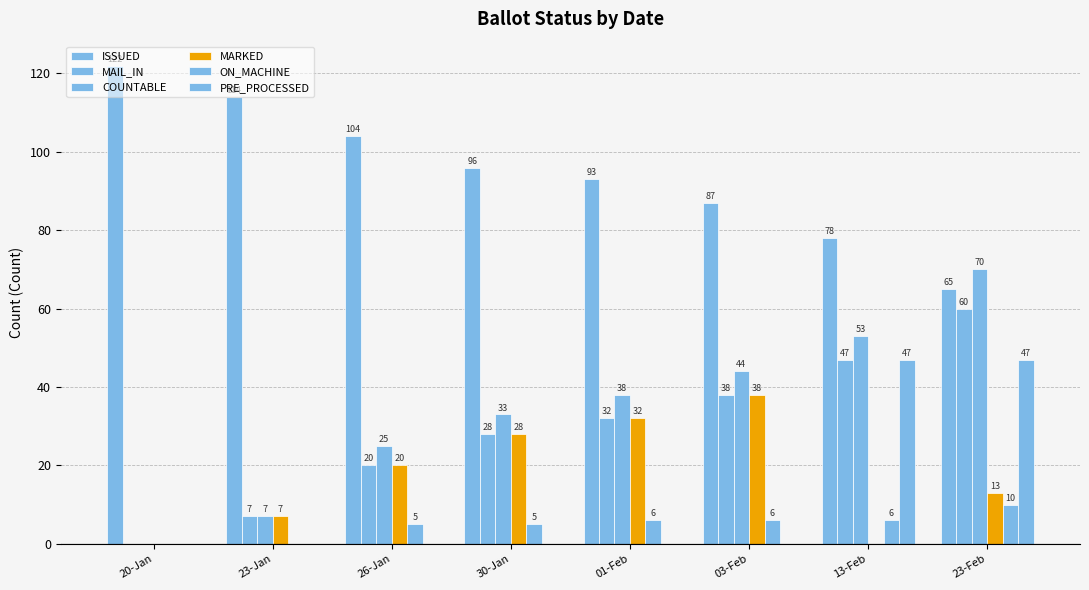

Rank the series by their maximum value, from lowest to highest.

ON_MACHINE, MARKED, PRE_PROCESSED, MAIL_IN, COUNTABLE, ISSUED